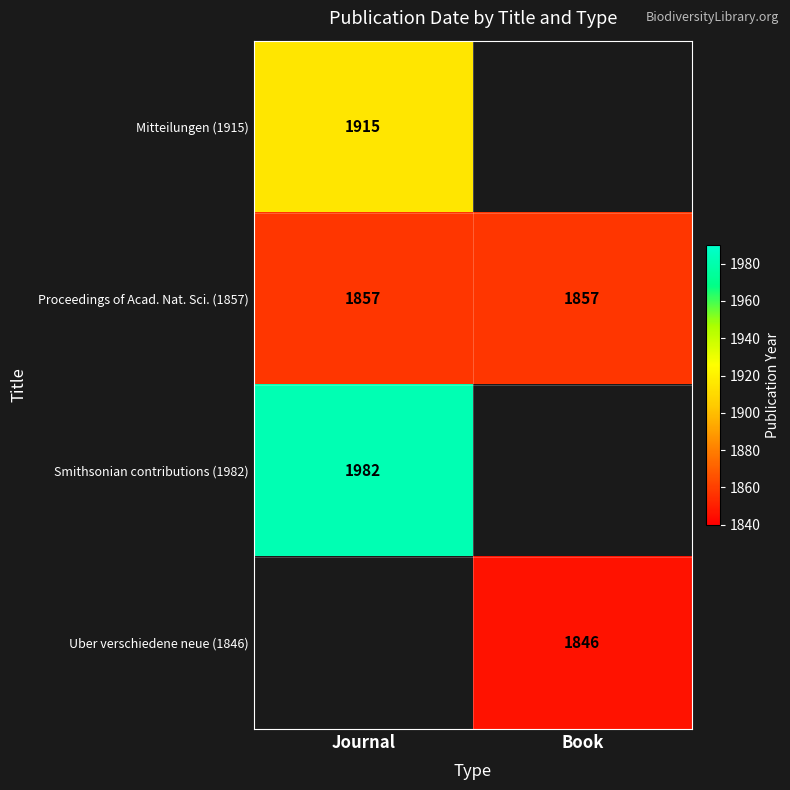

What is the sum of all Proceedings of Acad. Nat. Sci. (1857) values?

3714